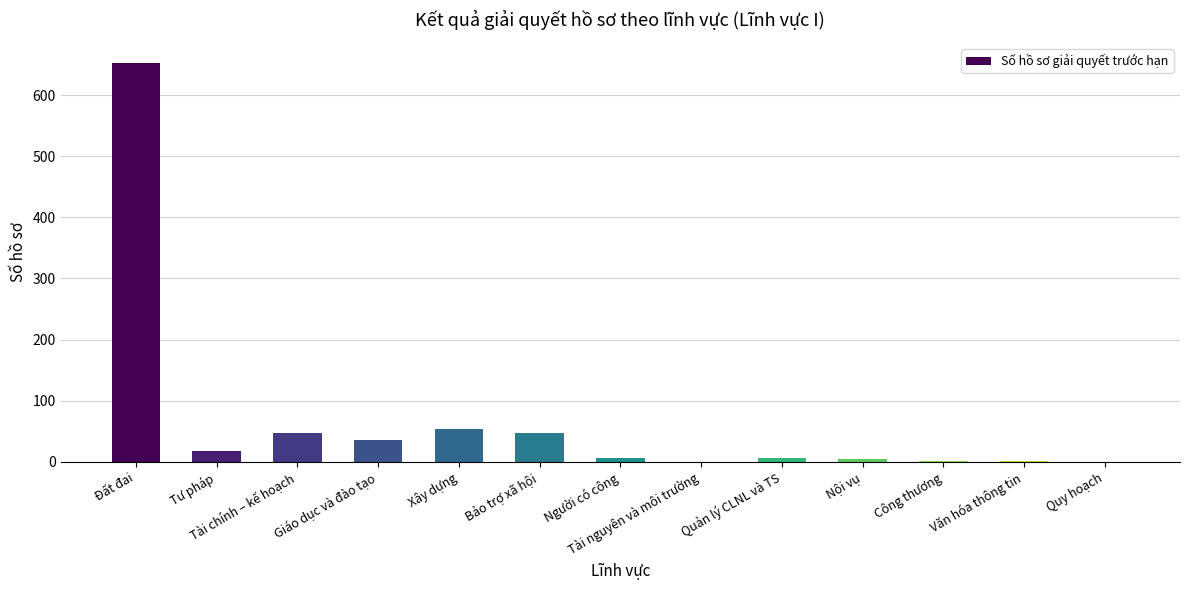

What is the maximum value shown in the chart?

653